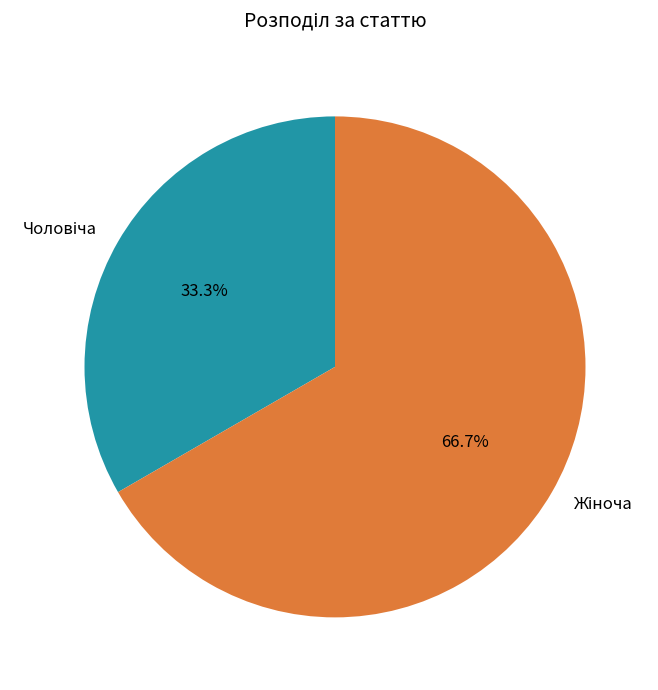

Is there any slice that represents more than half of the pie?

Yes